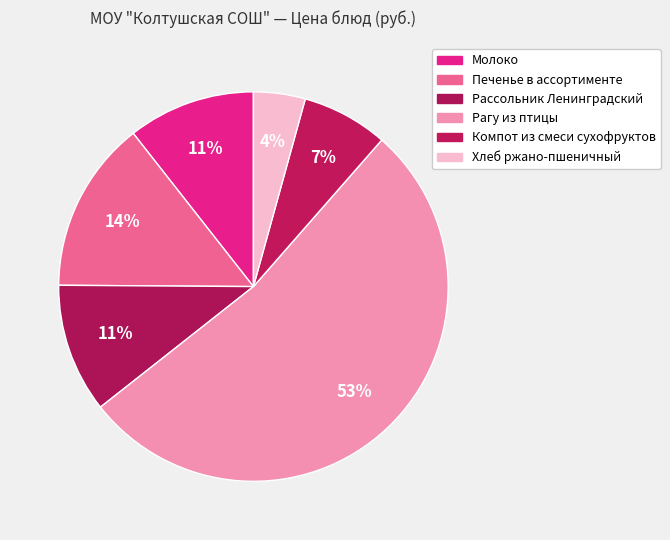

Which category has the biggest portion of the pie?

Рагу из птицы